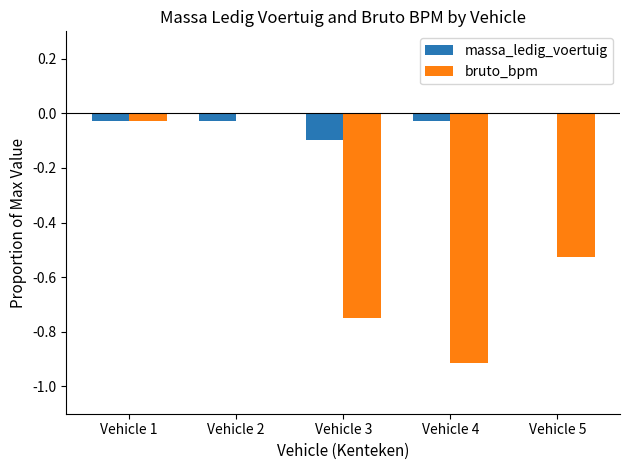

True or false: bruto_bpm has a value of -0.7 at Vehicle 5.

False